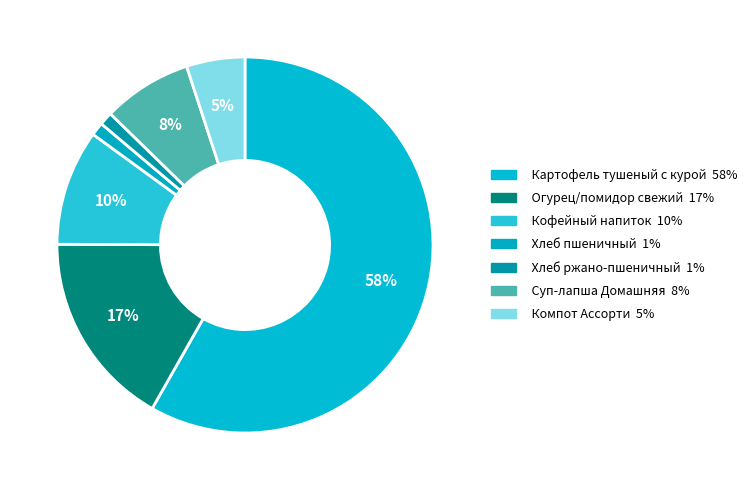

Which has a higher value, Кофейный напиток or Компот Ассорти?

Кофейный напиток